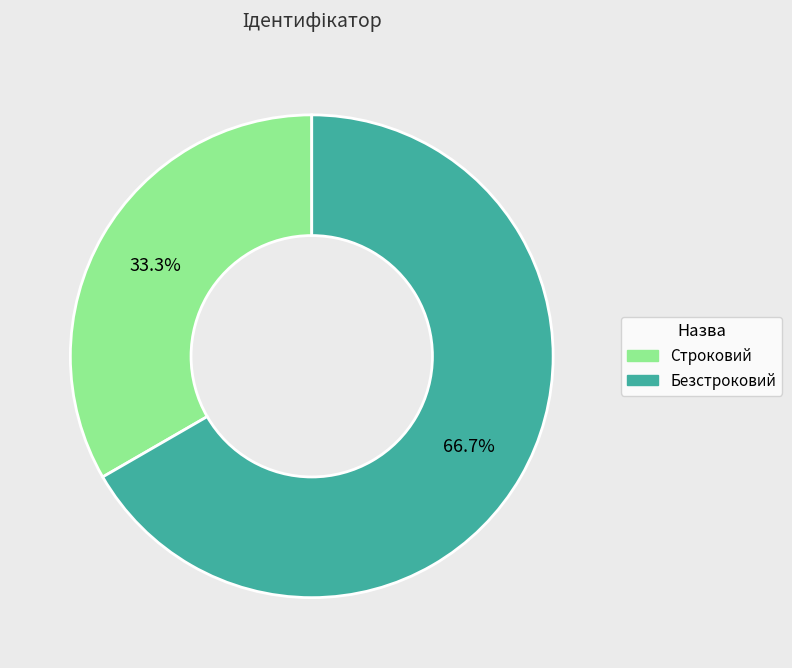

What is the total percentage of Строковий and Безстроковий?

100.0%